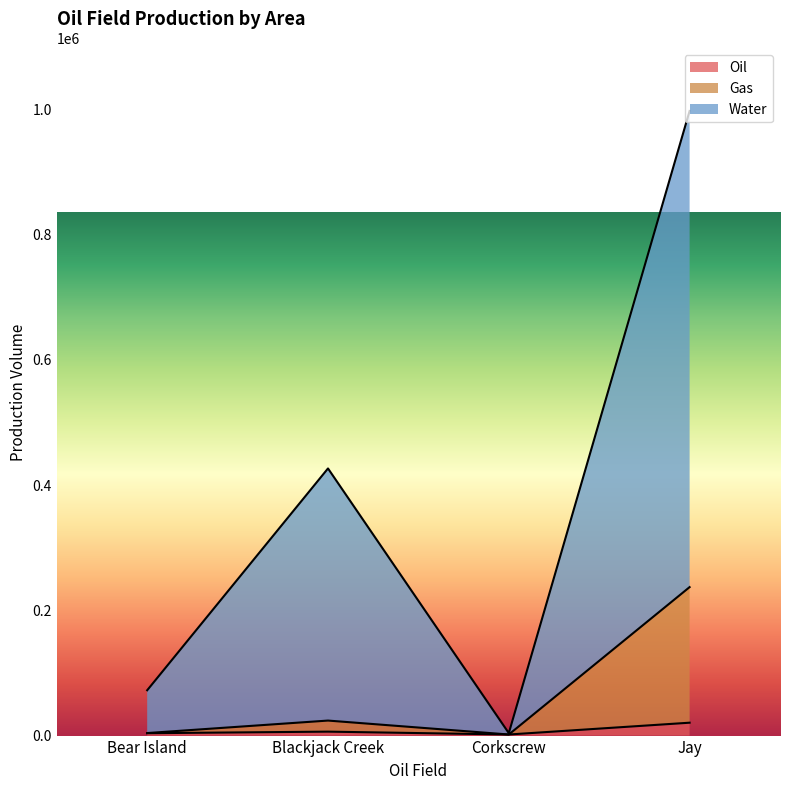

At which label is Water closest to 500623?

Blackjack Creek